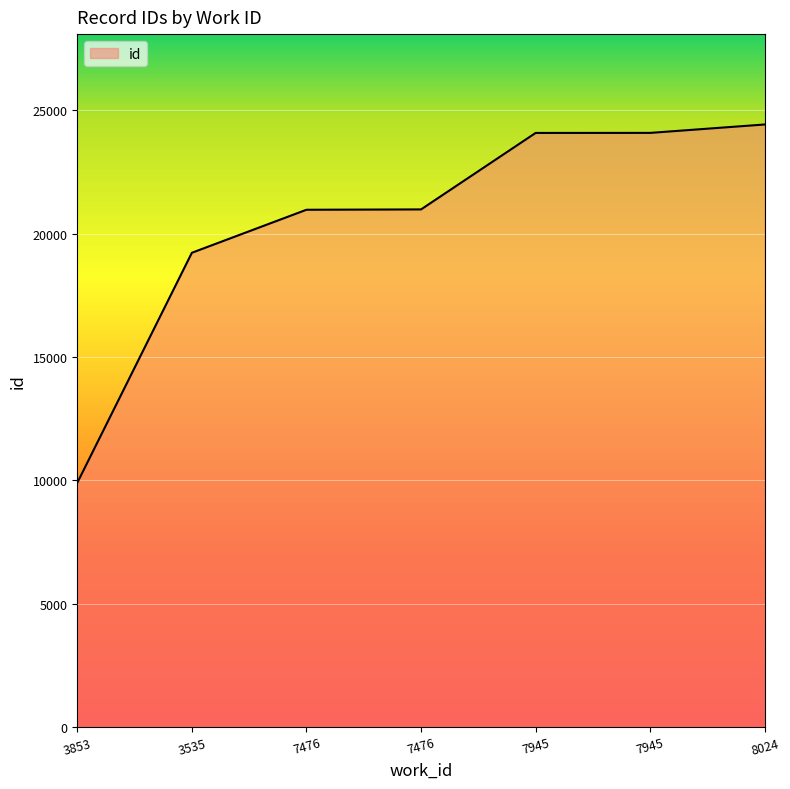

How many lines are shown in the chart?

1